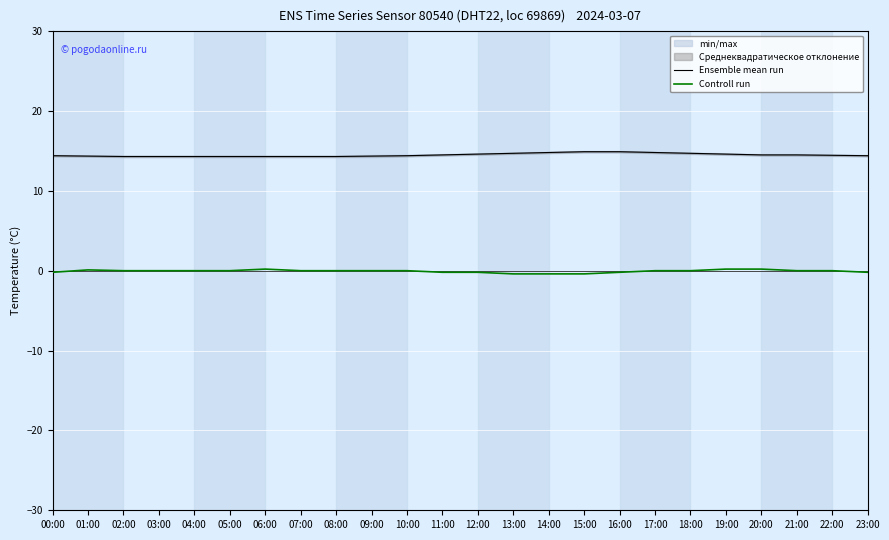

True or false: Ensemble mean run and Controll run intersect in this chart.

False